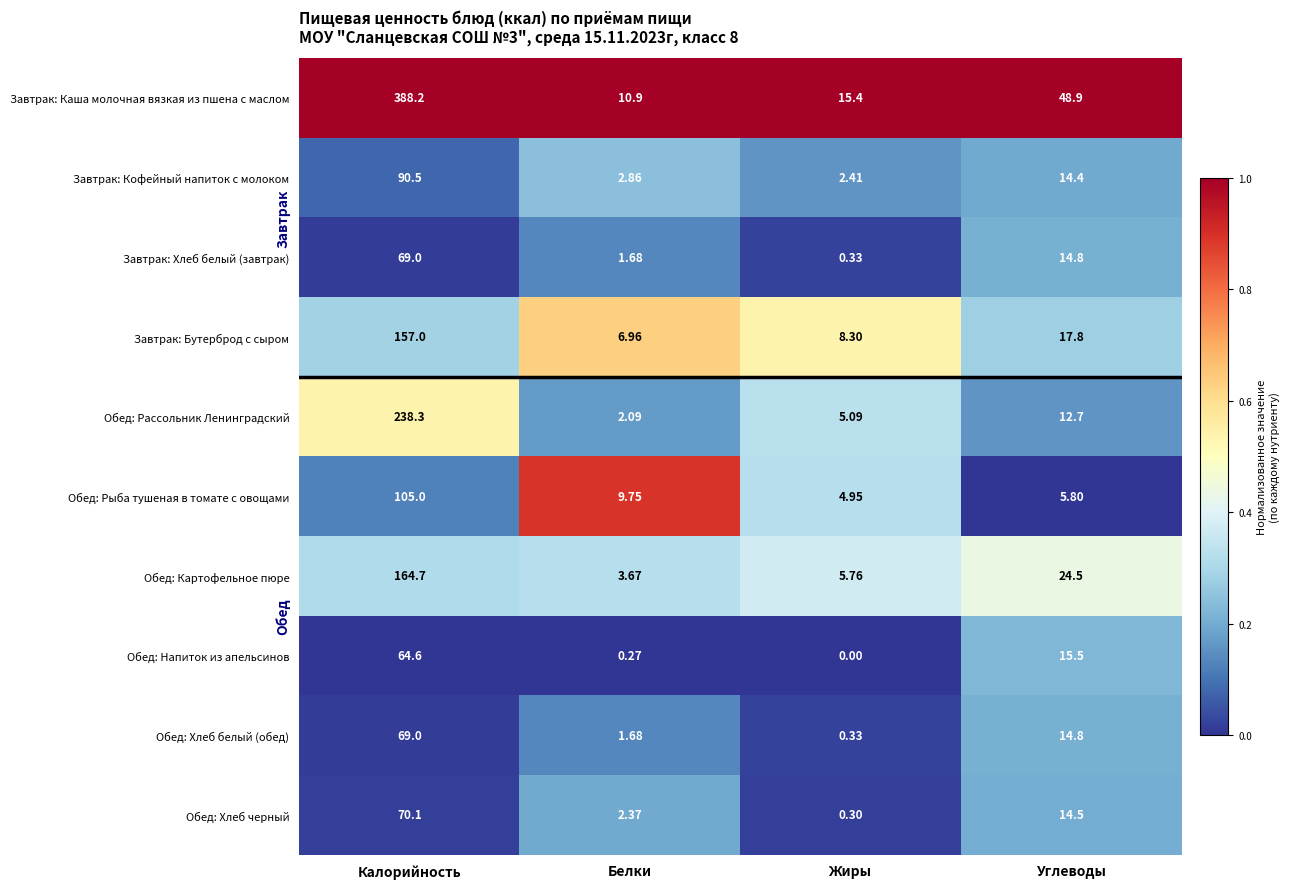

At which category is the sum across all series the highest?

Калорийность